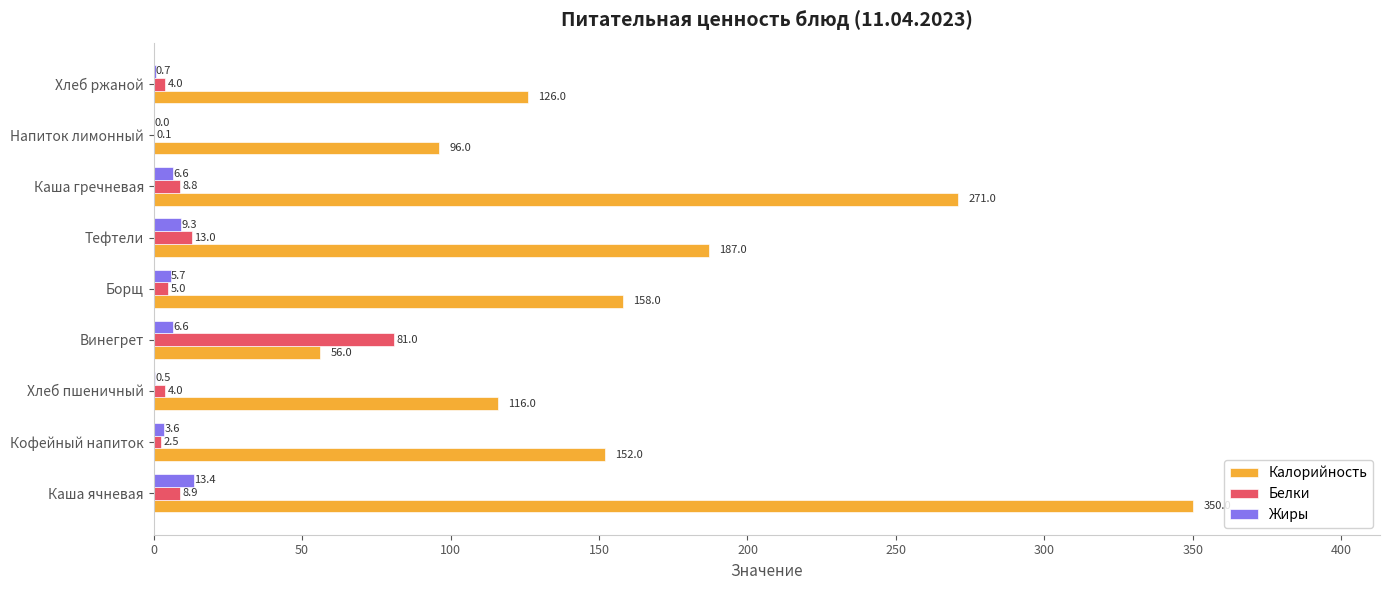

What is the maximum value for Белки?

81.0